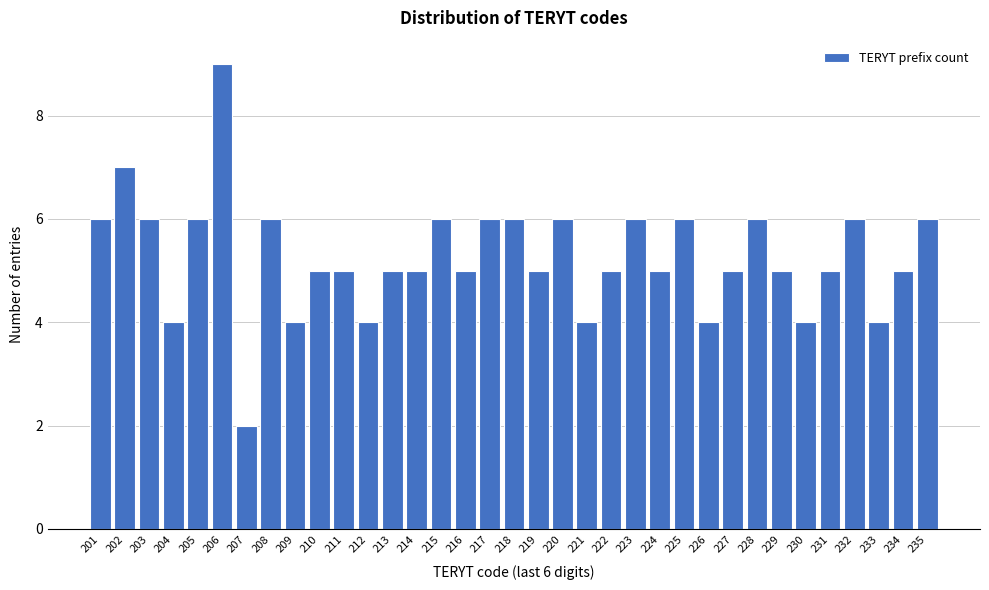

At which category does the chart reach its minimum across all series?

207